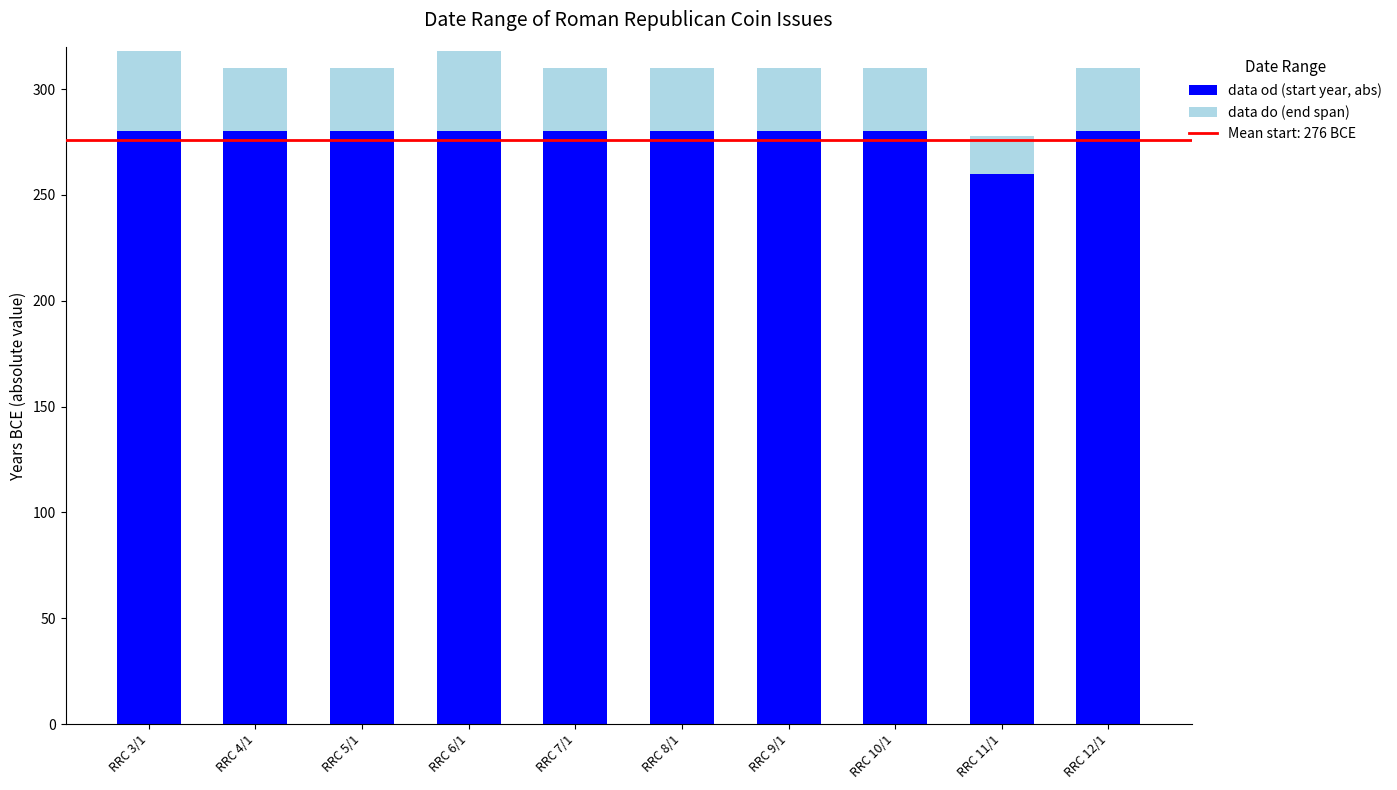

What is the total value across all series at RRC 6/1?

318